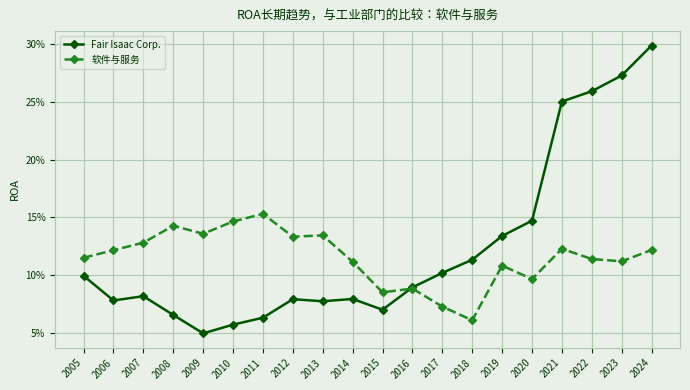

What are all the series names shown in the legend?

Fair Isaac Corp., 软件与服务